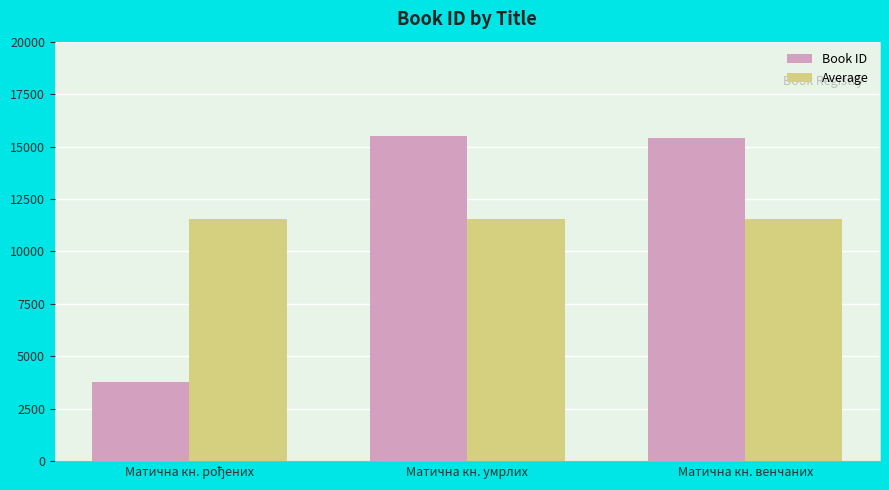

Rank the series by their maximum value, from lowest to highest.

Average, Book ID